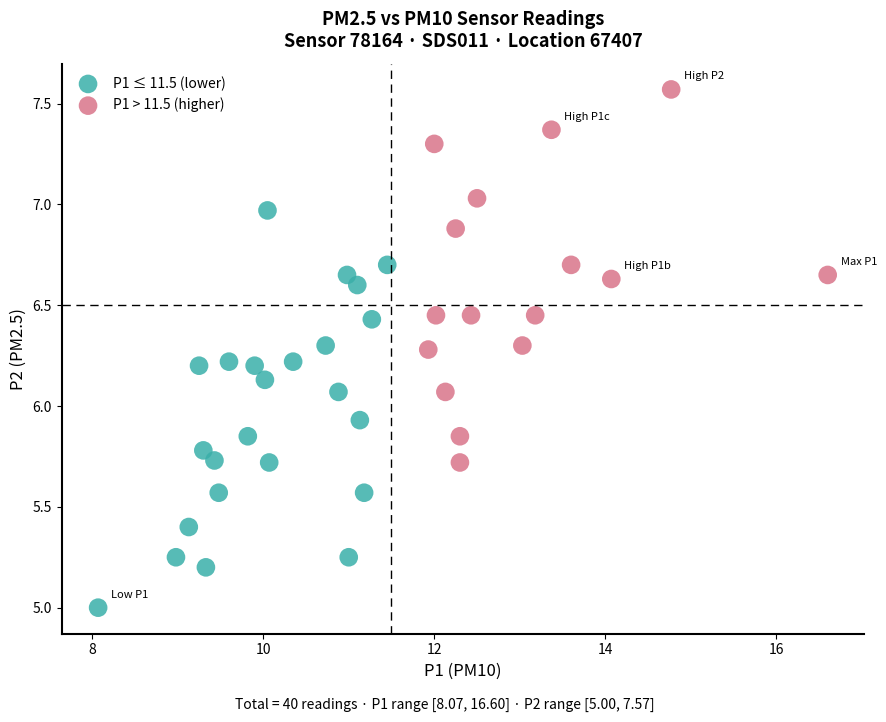

Which series contains the lowest Y value?

P1 ≤ 11.5 (lower)